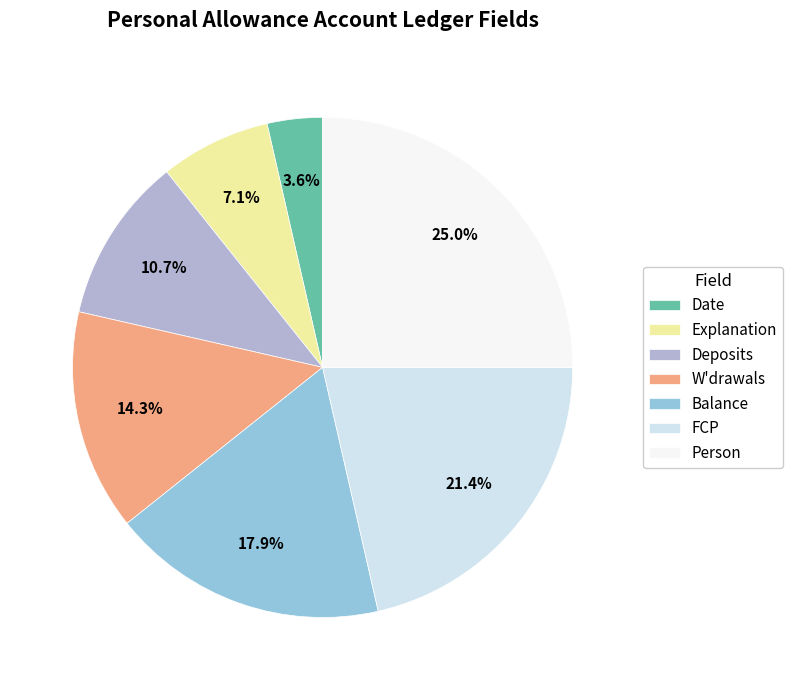

Do Person and W'drawals together represent more than half of the pie?

No